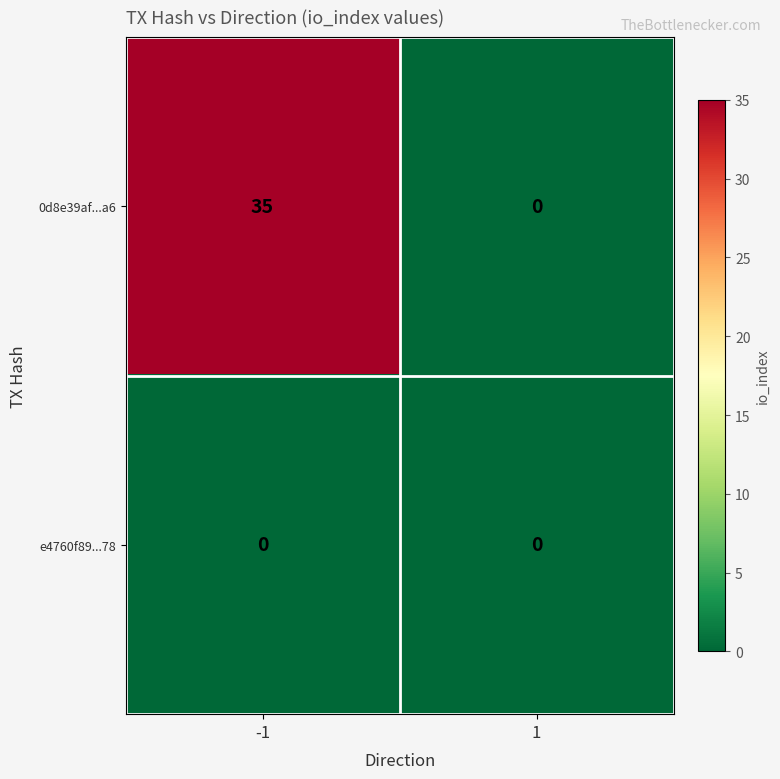

What is the spread (max minus min) of values at -1?

35